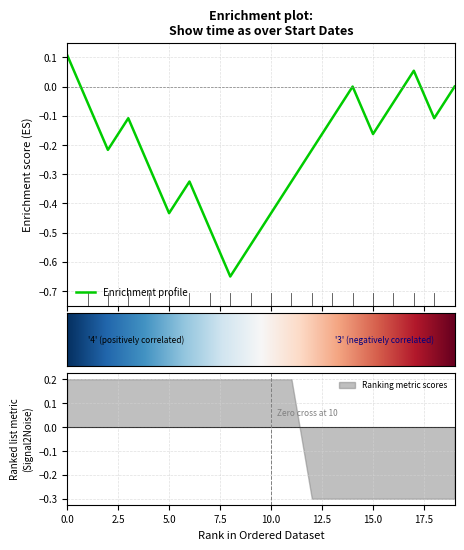

Is it true that Ranking metric scores equals 0.3 at 5.0?

False